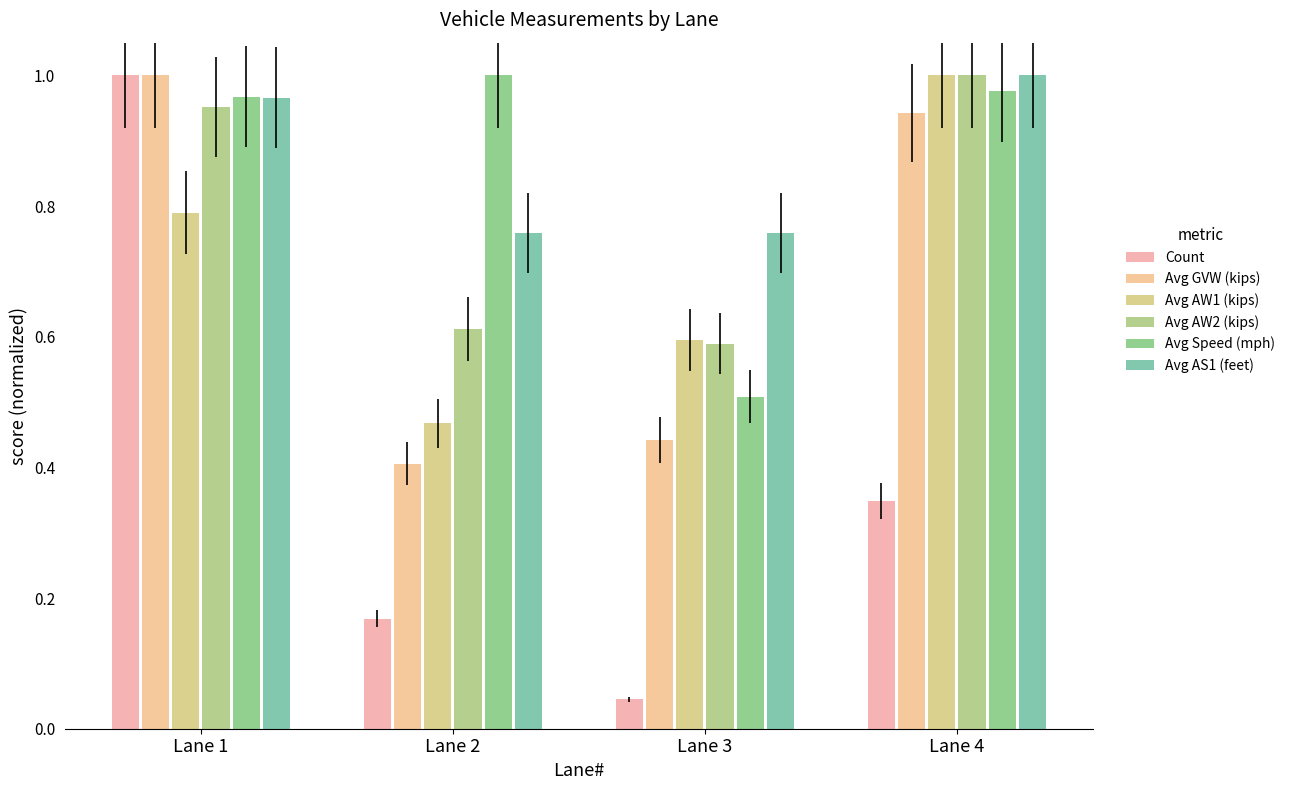

What is the total value across all series at Lane 2?

3.4